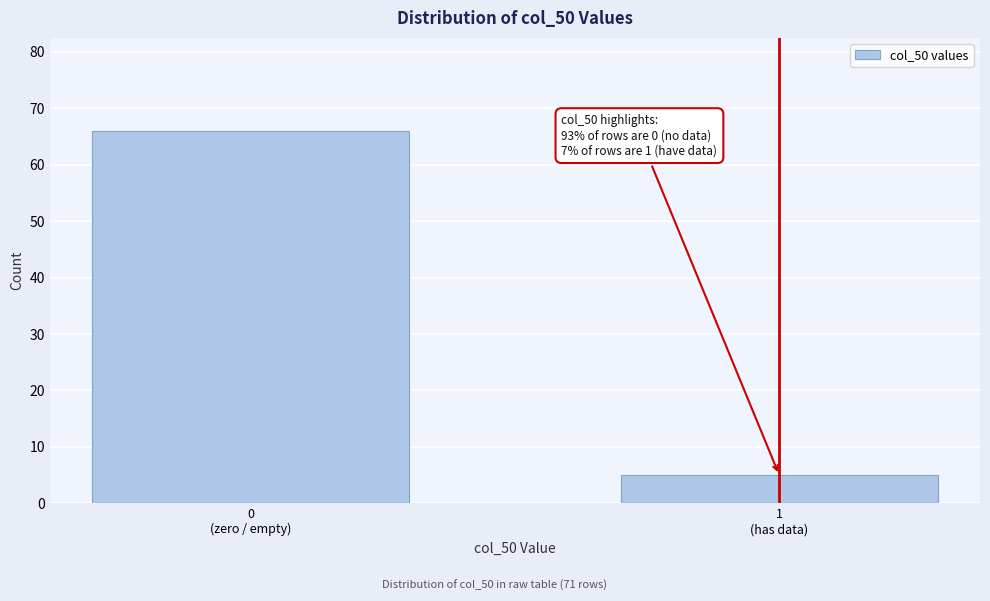

Reading left to right, transcribe all the data shown in this chart.

66	5